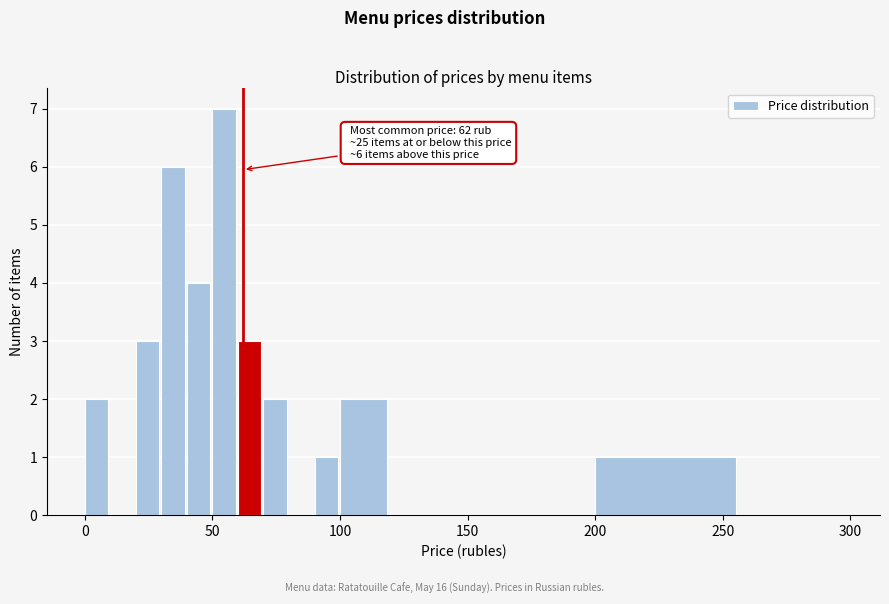

Read against the x-axis, roughly where is the centre of the tallest bar?

55